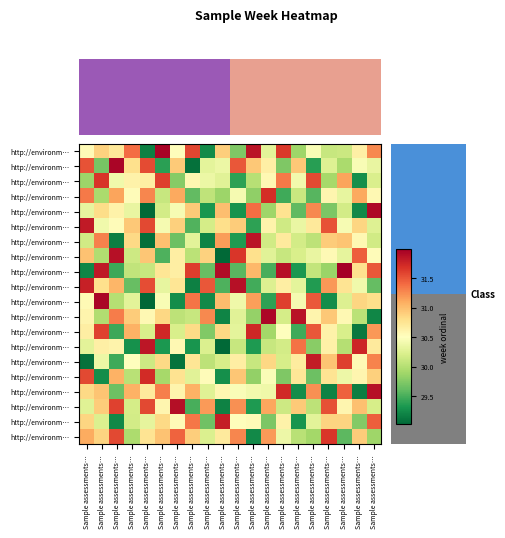

What is the total value across all series at Sample assessments…?

613.4